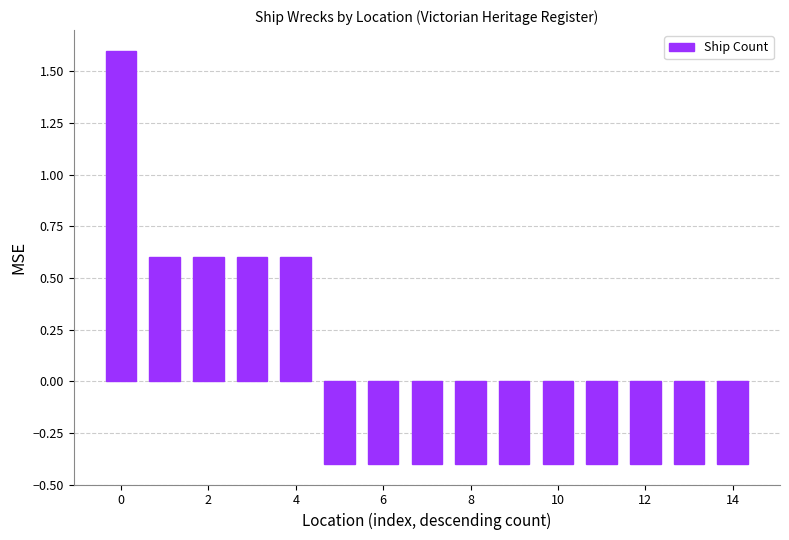

Does the chart contain stacked bars?

No